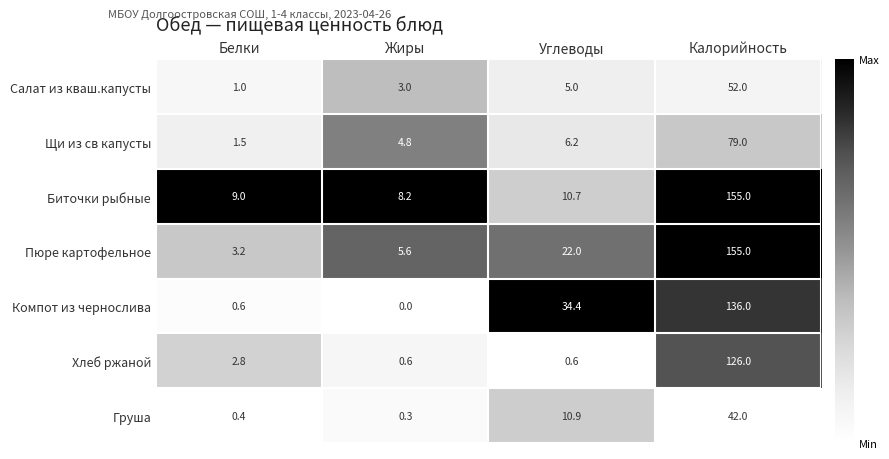

The value of Щи из св капусты at Жиры is 8.4. True or false?

False